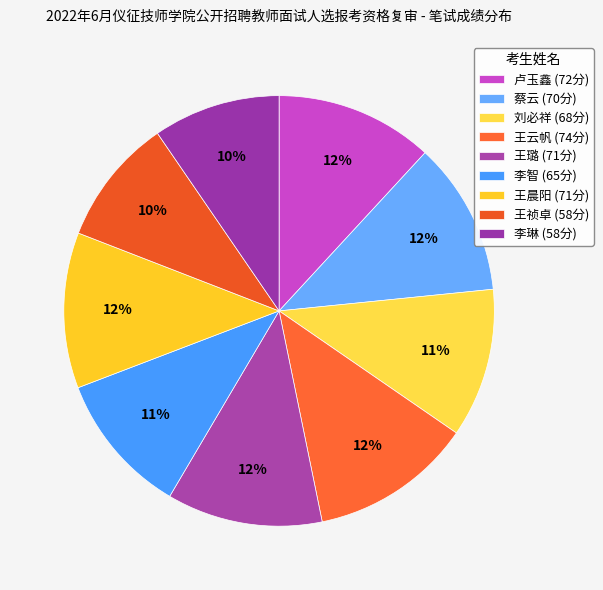

Is it true that 李智 is 11% of the pie?

True